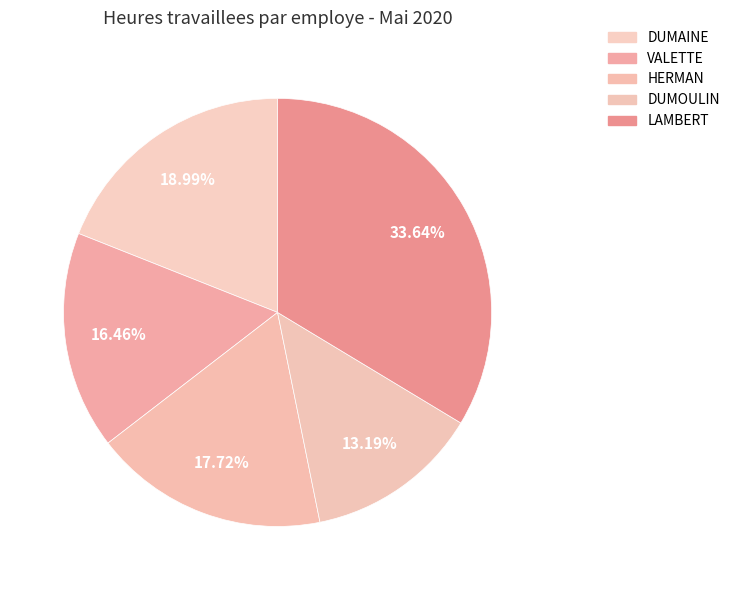

Count the number of slices in the pie.

5